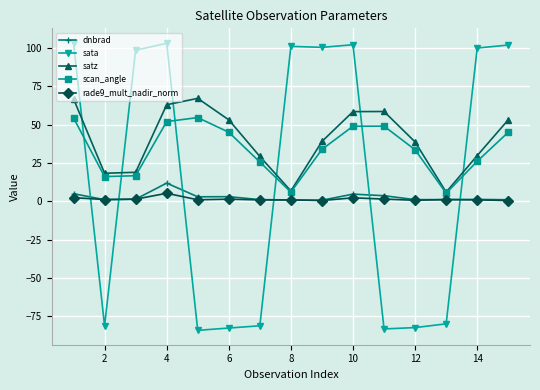

True or false: scan_angle and rade9_mult_nadir_norm intersect in this chart.

False